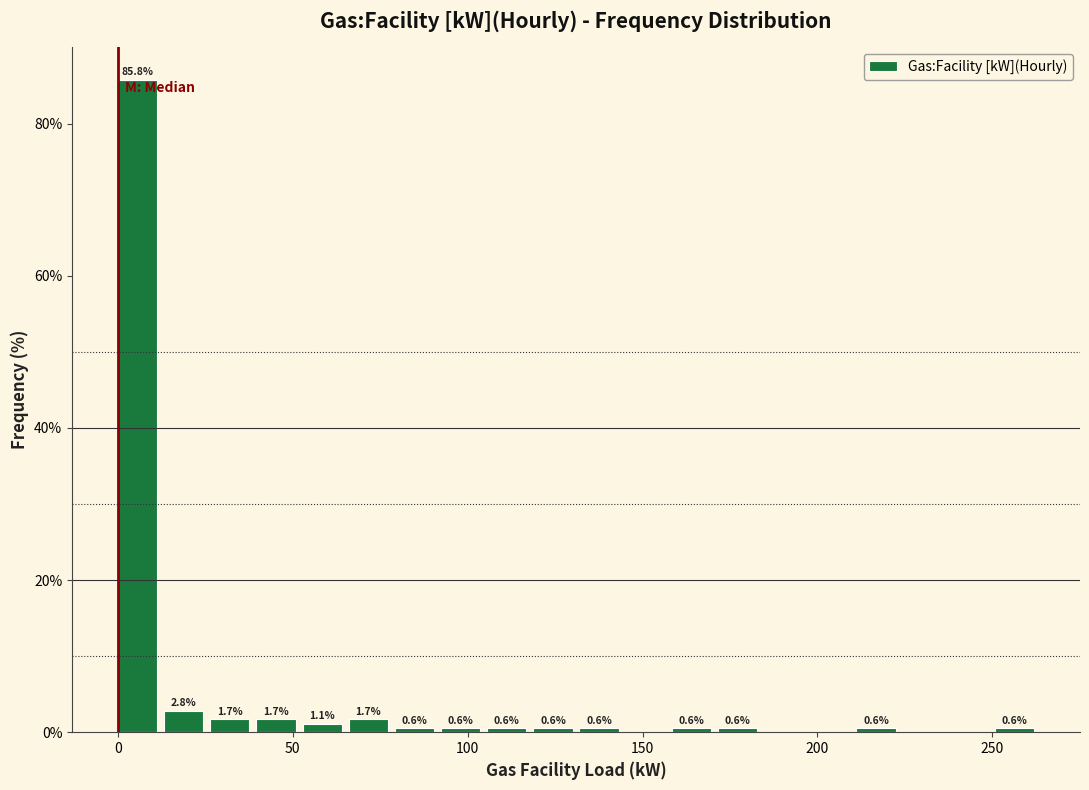

Around what value on the x-axis is the tallest bar? Give the approximate position of its centre, as read against the axis.

5